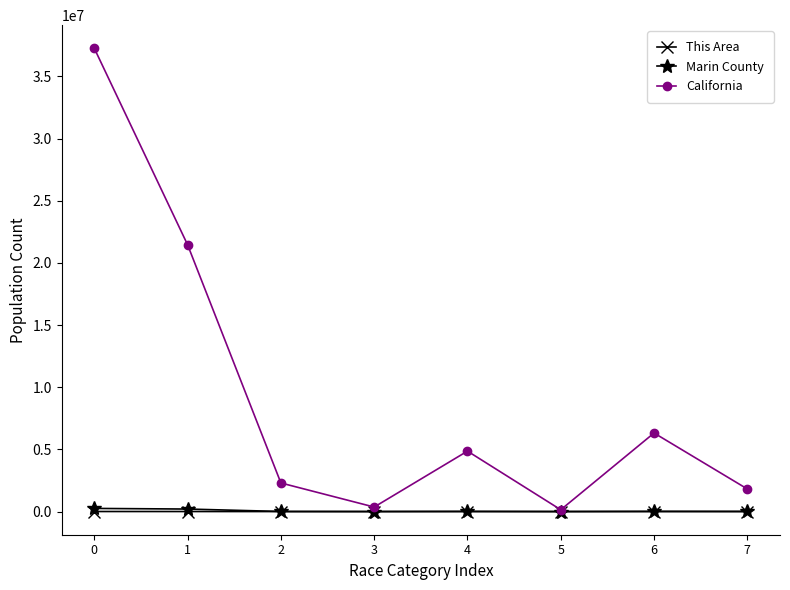

Which series has the largest range (max minus min)?

California